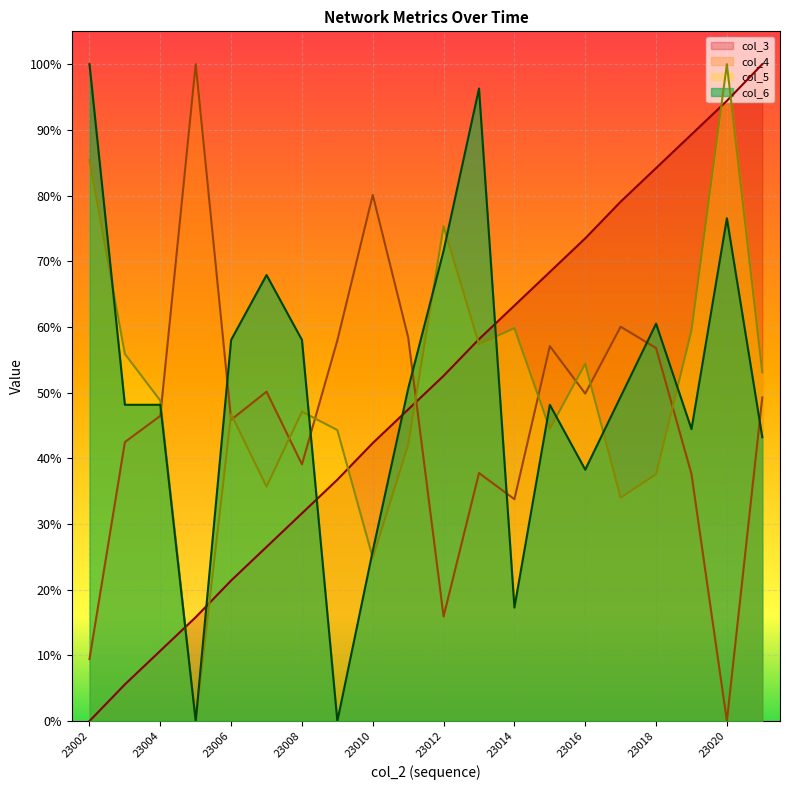

Read the col_4 value at 23014.

0.3